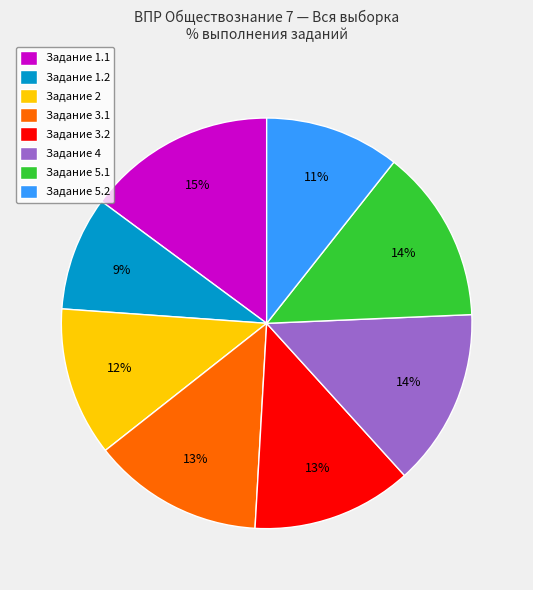

What is the ratio of the value at Задание 3.2 to the value at Задание 2?

1.1